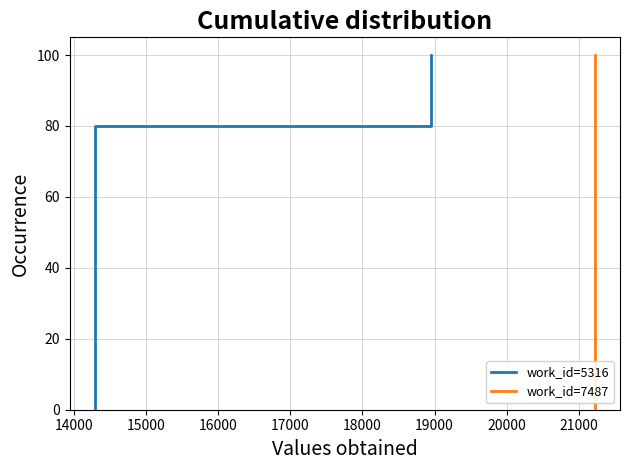

Which has a higher value, 16000 or 20000?

20000